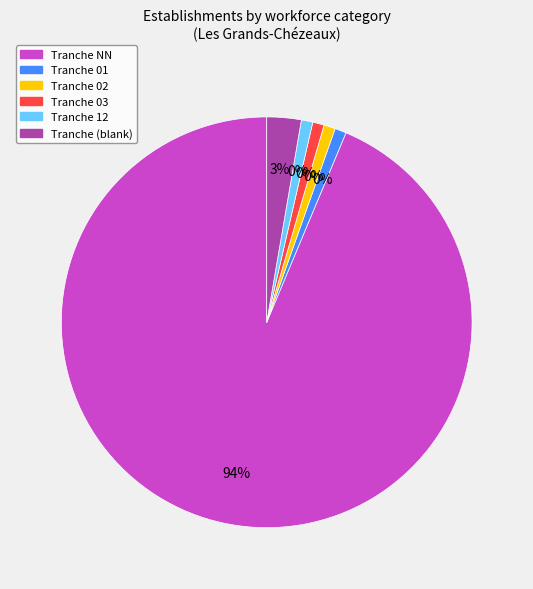

How many segments does this pie chart have?

6